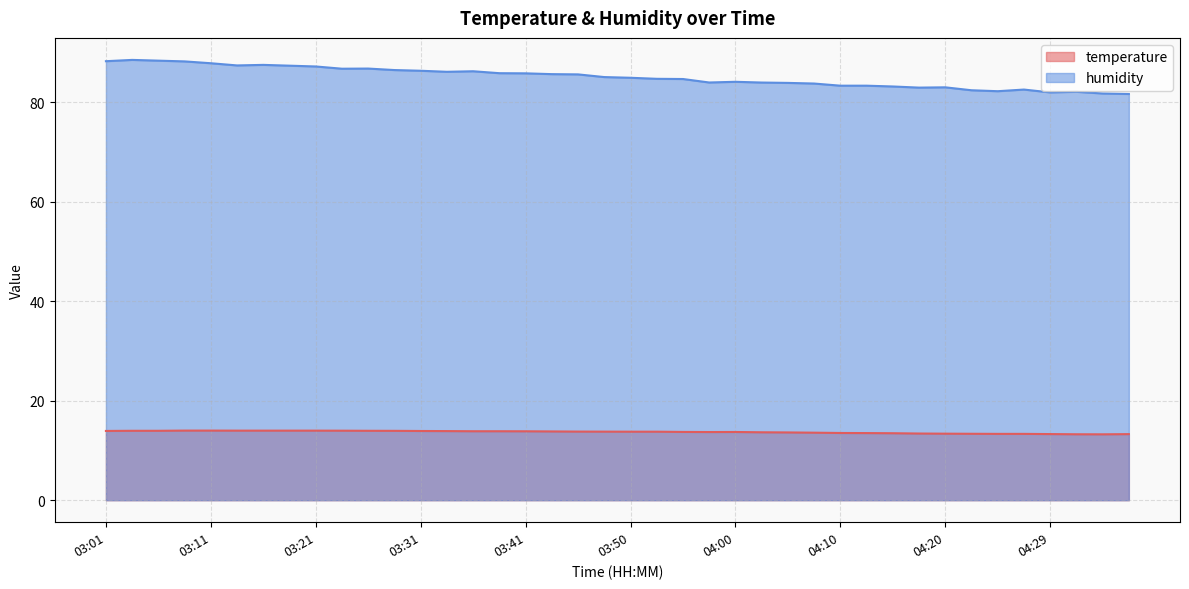

Which series has the widest spread of values?

humidity